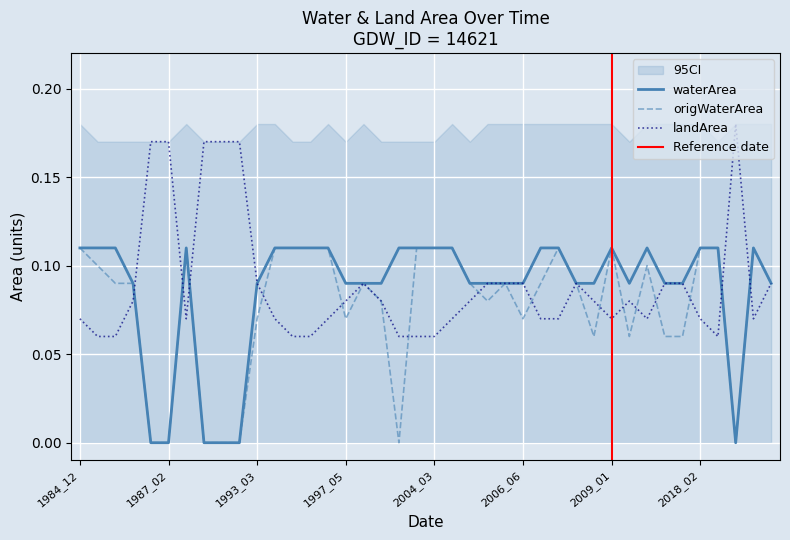

Rank the series by their maximum value, from highest to lowest.

landArea, waterArea, origWaterArea